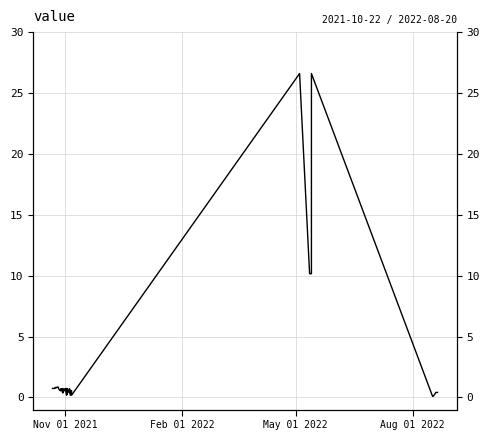

The value at 10 is 1.2. True or false?

False